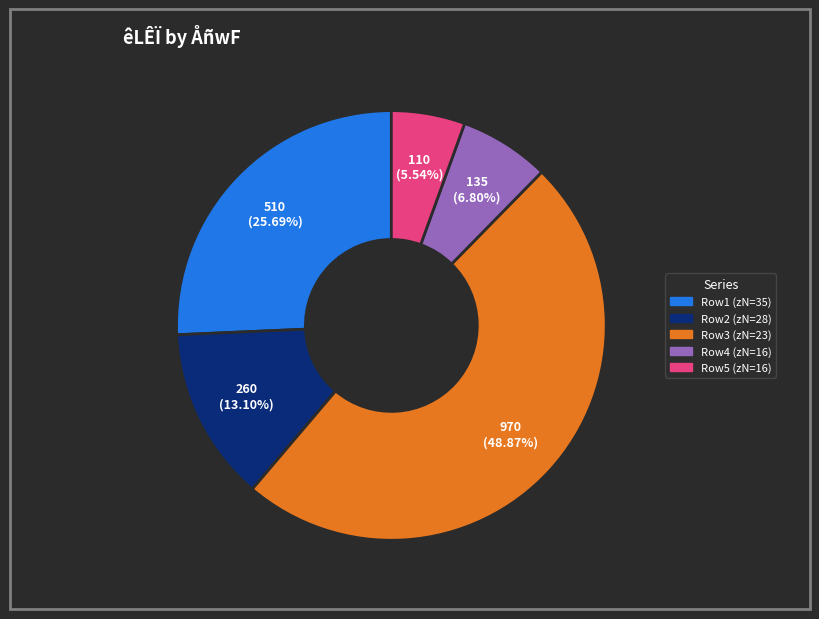

To the nearest percent, what is the average slice percentage?

20%